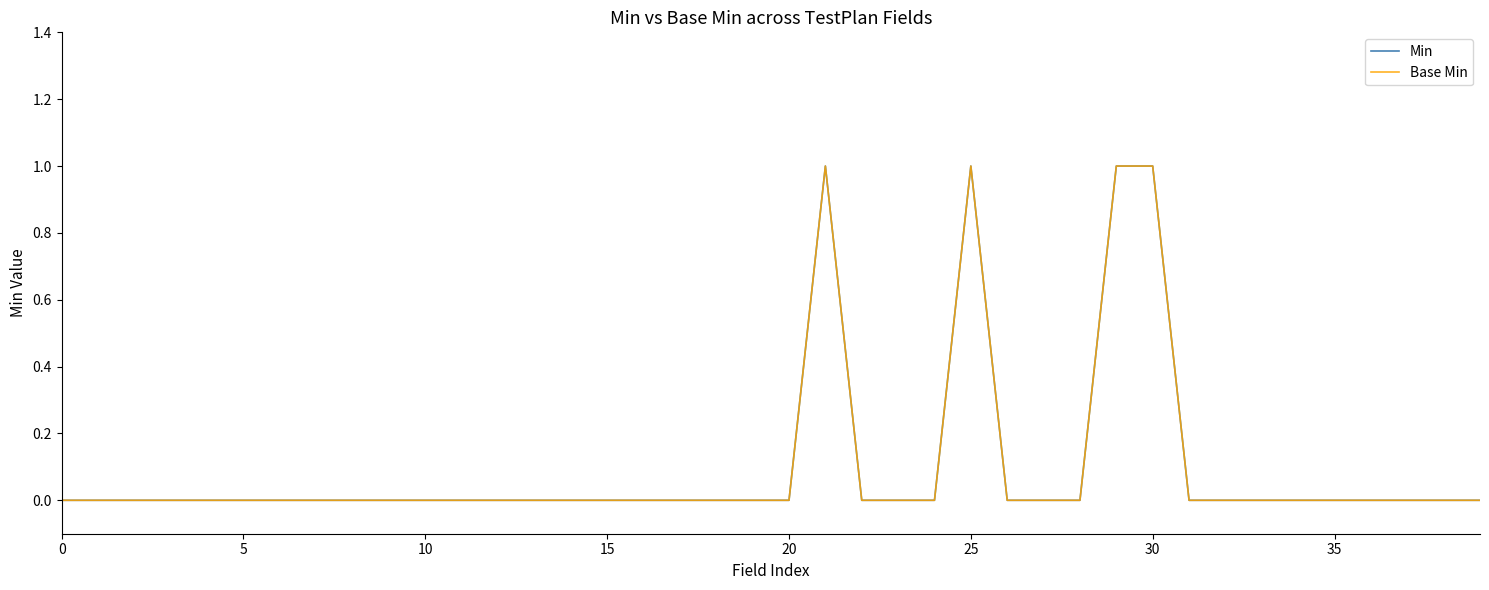

Is this an area chart (filled region under the line)?

No